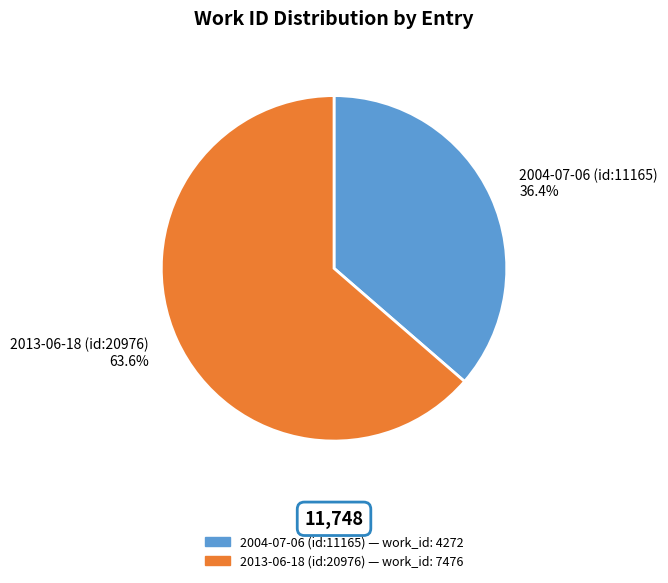

To the nearest percent, what portion does 2004-07-06 (id:11165) represent?

36%